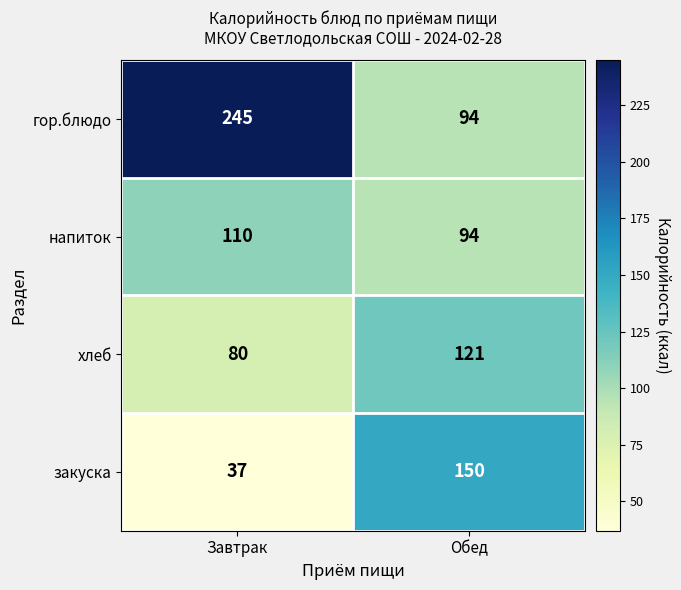

What is the approximate value of гор.блюдо at Завтрак?

245